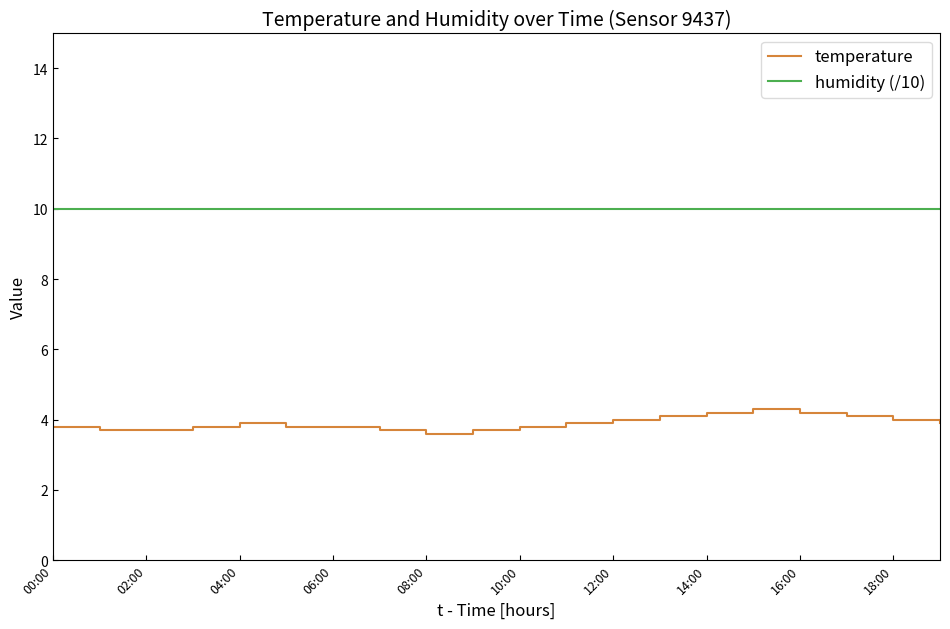

True or false: temperature and humidity (/10) intersect in this chart.

False